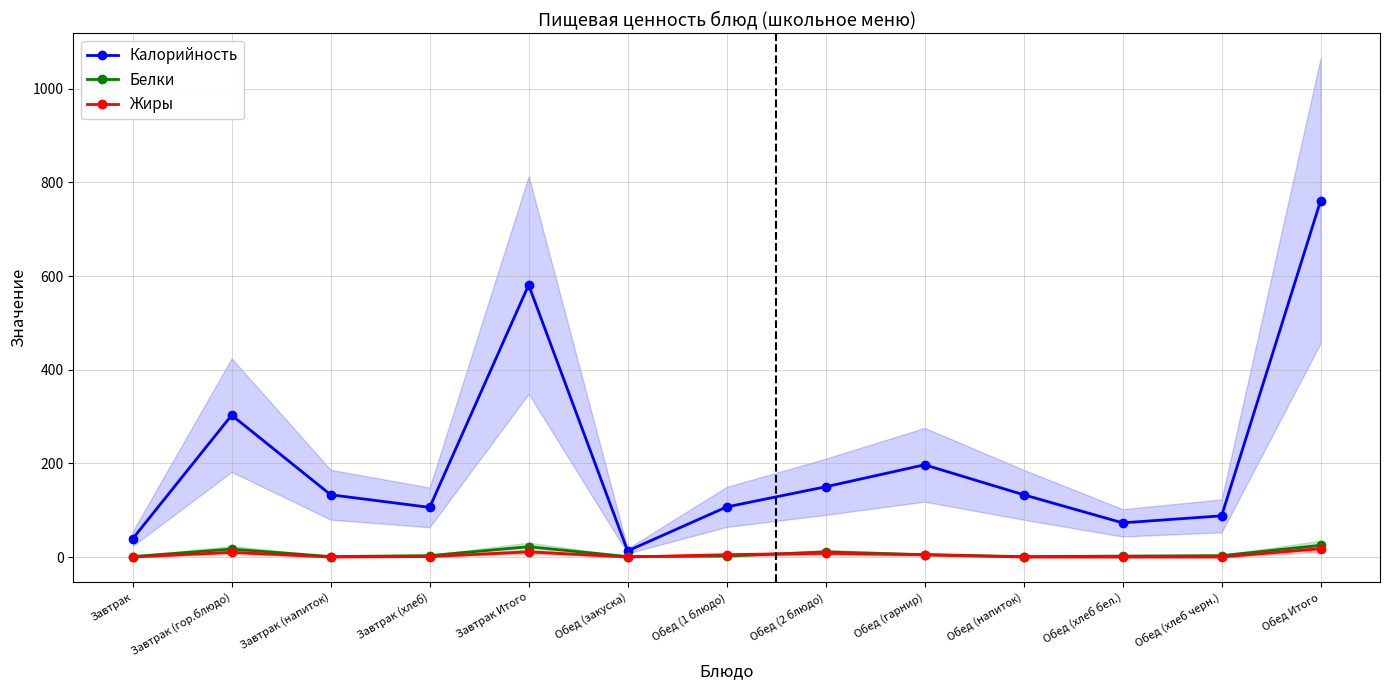

Where do Жиры and Белки first cross each other?

Обед (закуска) and Обед (1 блюдо)